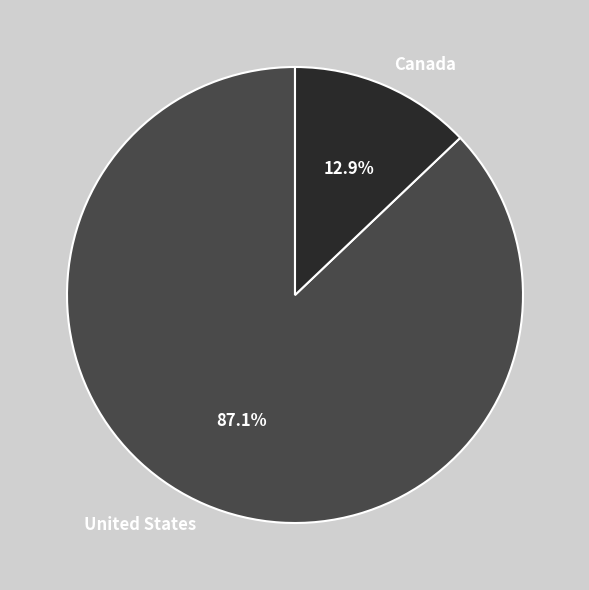

Is Canada the majority of the pie?

No